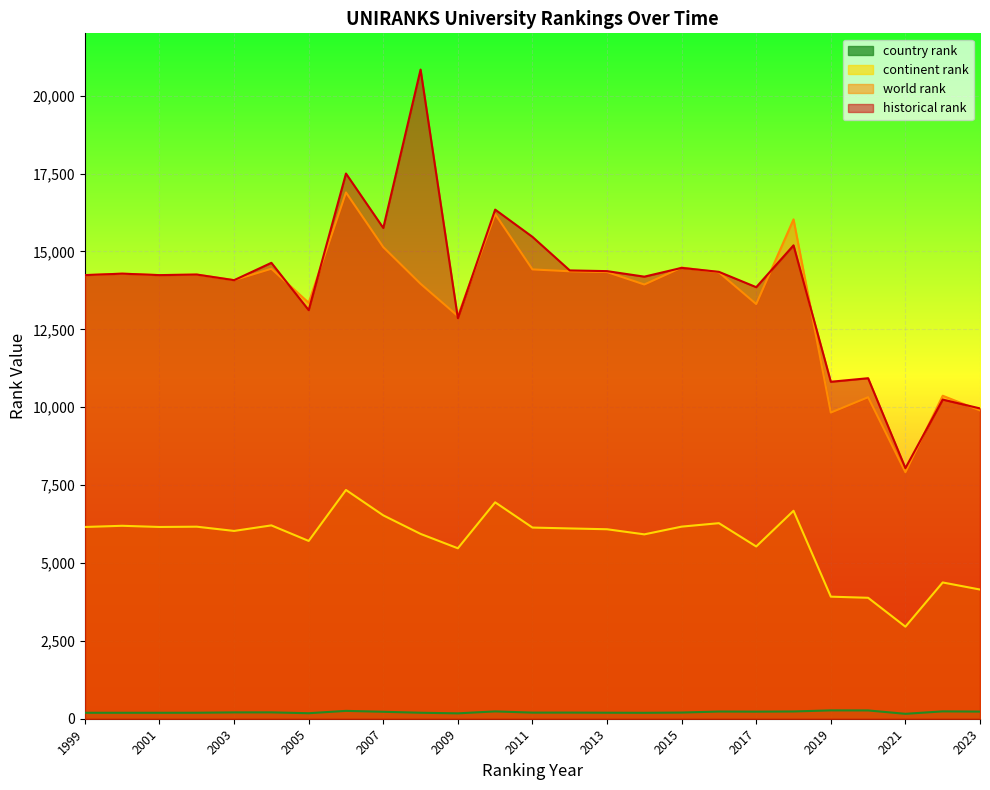

List the series in order of their peak value, highest first.

historical rank, world rank, continent rank, country rank